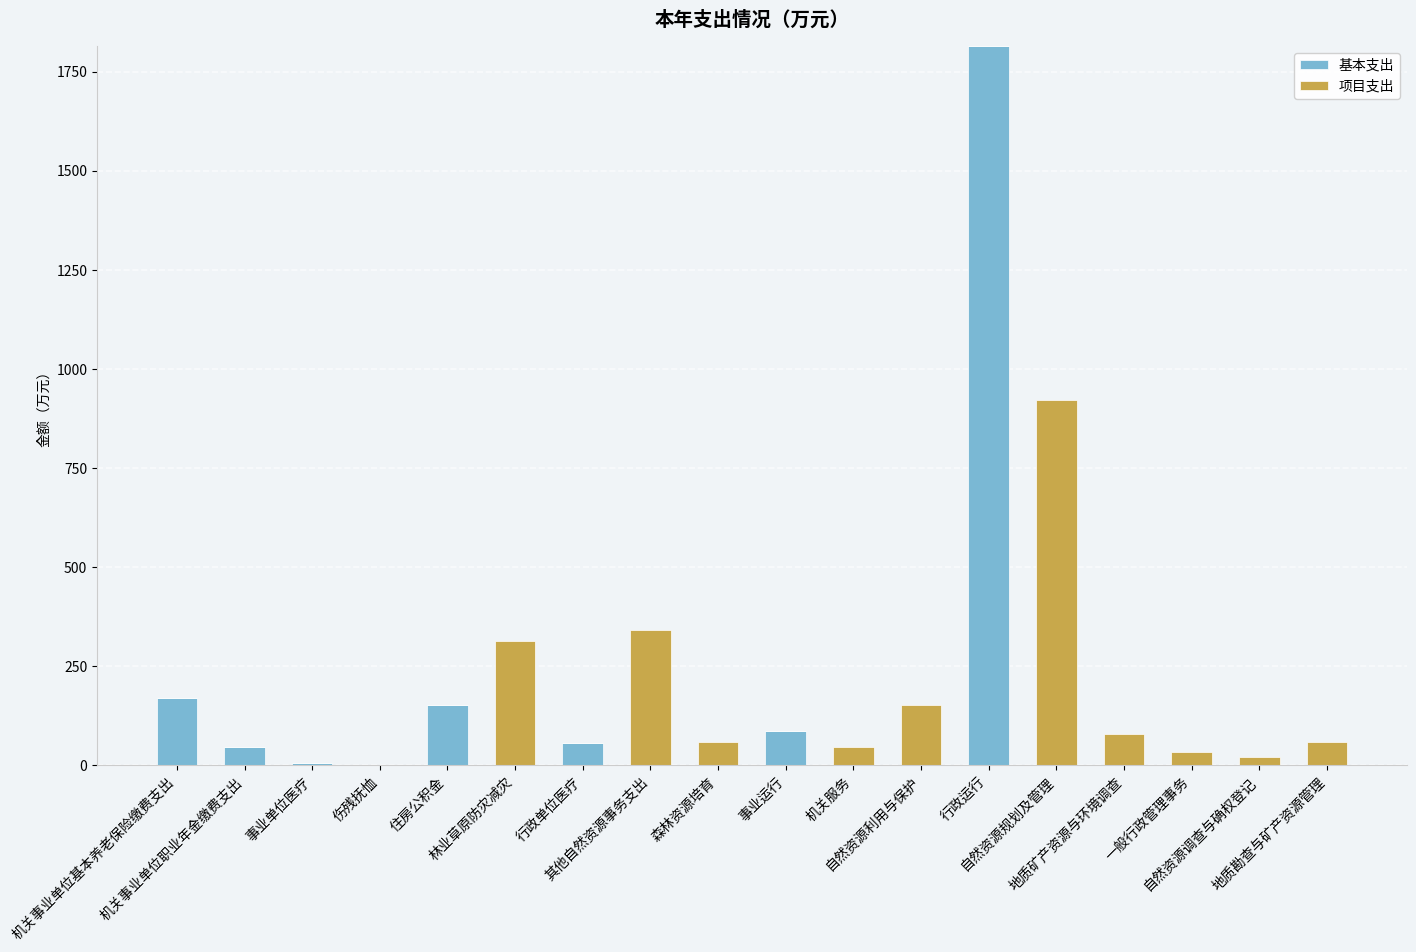

What is the highest value of the 基本支出 series?

1814.8